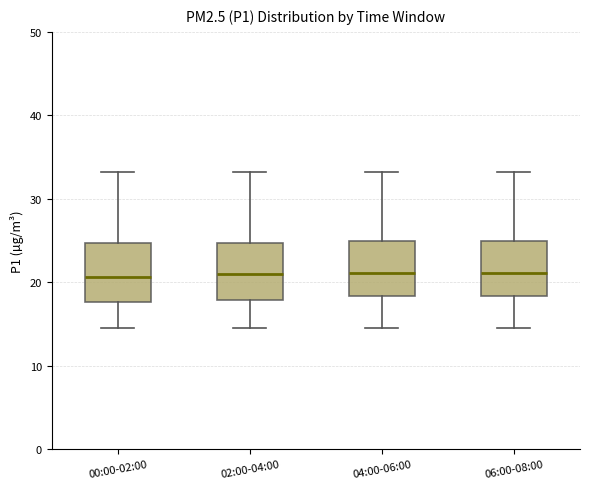

Reading left to right, read every box against the y-axis: the position of its median line, the range the box covers, and the ends of its whiskers. The values are not printed on the chart, so give them approximately, as read against the axis.

00:00-02:00: median 21, box 18 to 25, whiskers 15 to 33
02:00-04:00: median 21, box 18 to 25, whiskers 15 to 33
04:00-06:00: median 21, box 18 to 25, whiskers 15 to 33
06:00-08:00: median 21, box 18 to 25, whiskers 15 to 33